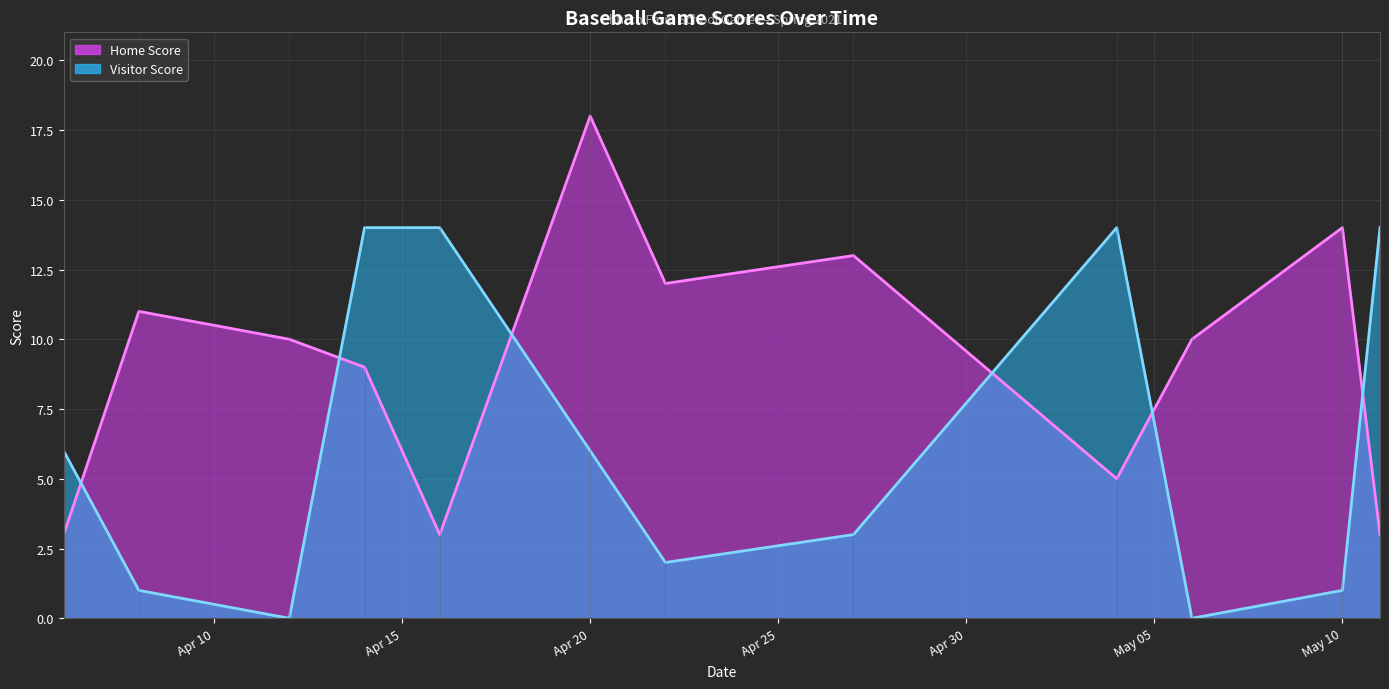

At how many categories does at least one series exceed 14?

1